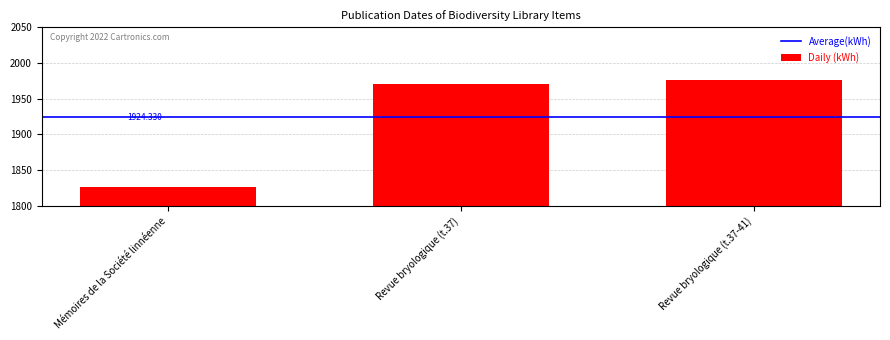

Which category has the lowest value across all series?

Mémoires de la Société linnéenne